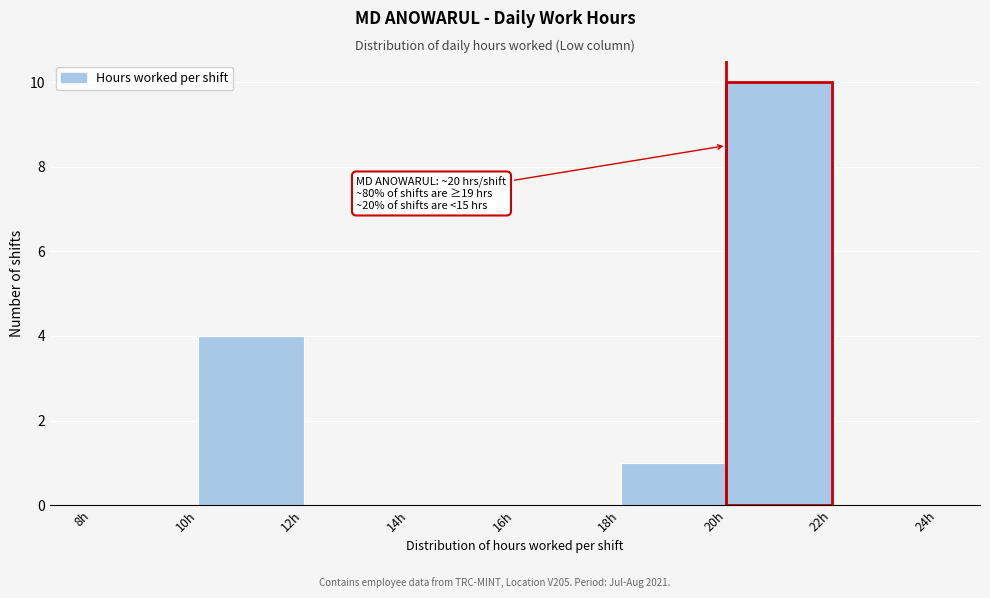

Which range on the x-axis has the tallest bar?

20 to 22